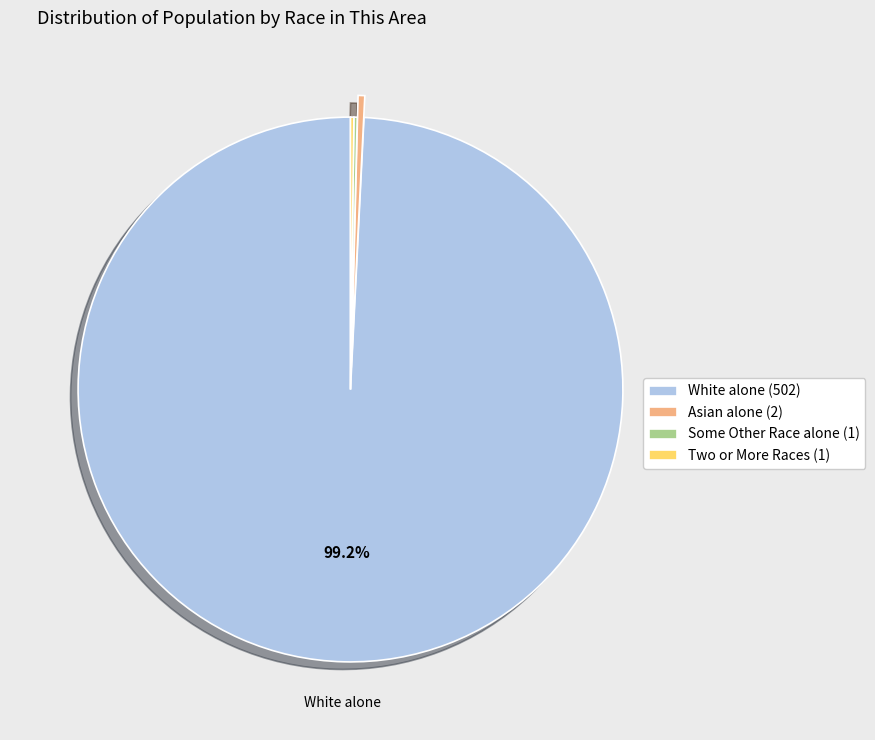

Combined, do White alone (502) and Asian alone (2) account for over 50%?

Yes